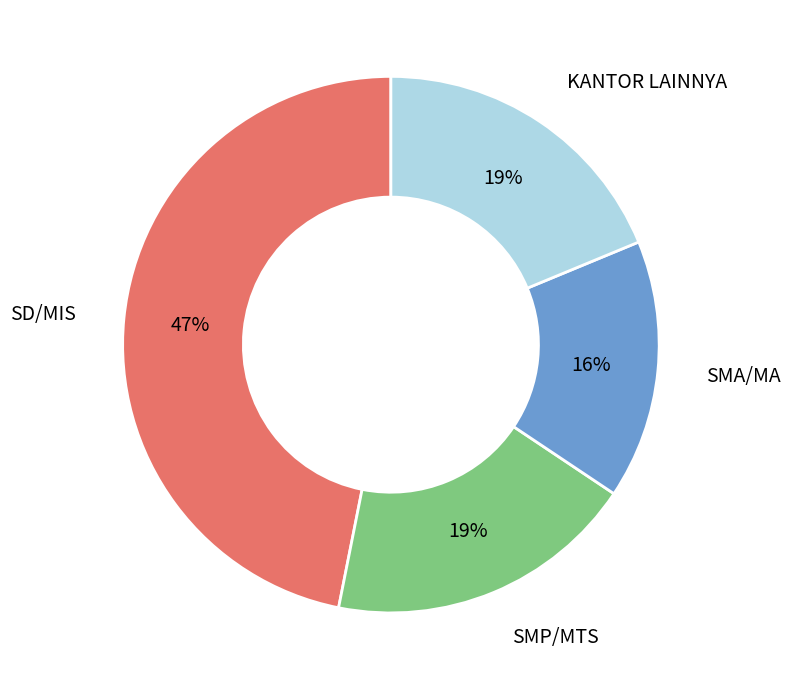

To the nearest percent, what percentage of the pie is SMP/MTS?

19%